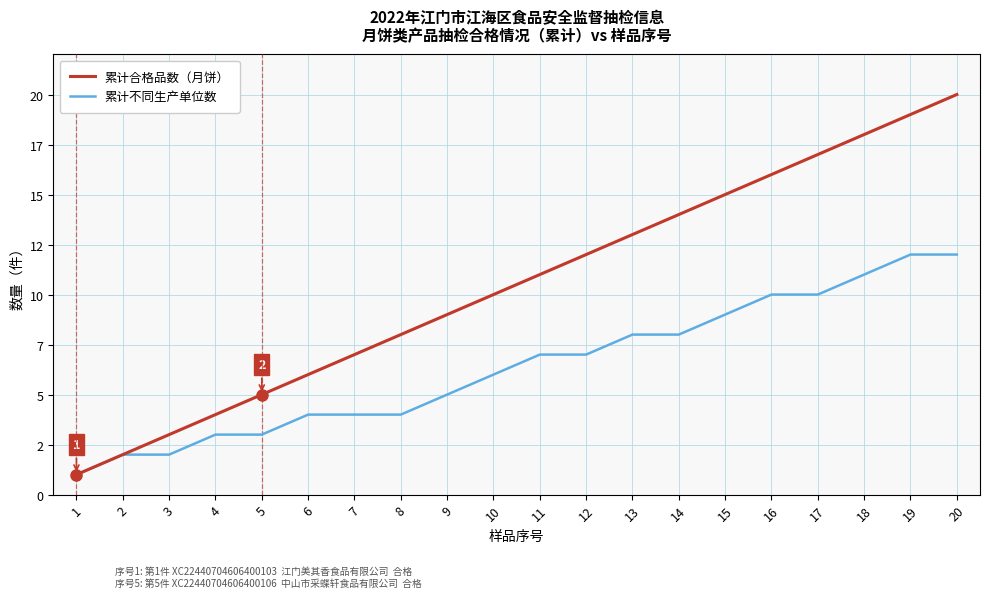

Which series has the largest range (max minus min)?

累计合格品数（月饼）